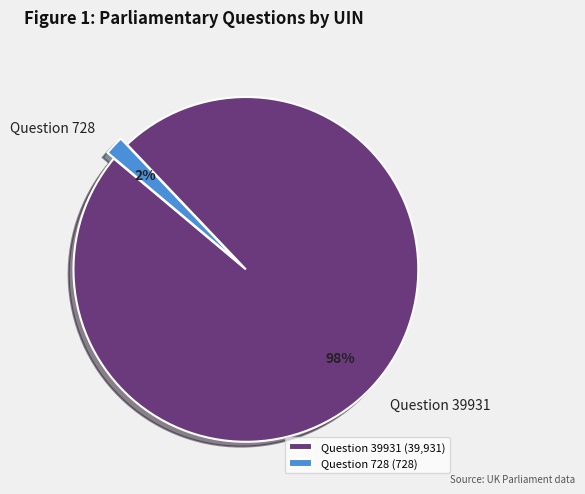

To the nearest percent, what is the average slice percentage?

50%